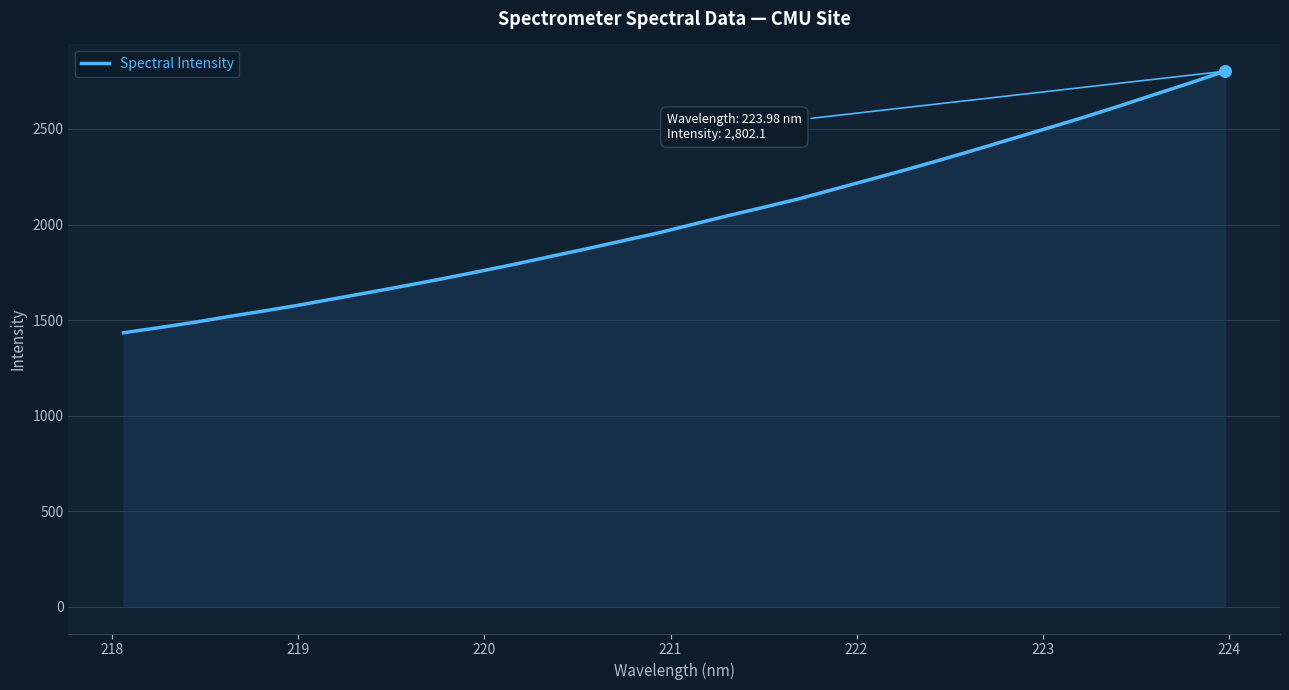

What is the difference between the maximum and minimum values?

1368.5